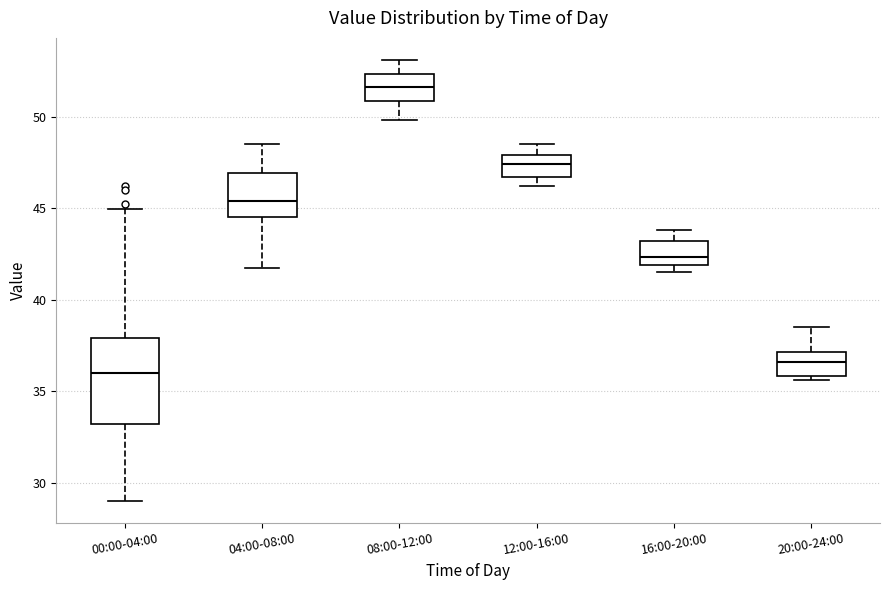

Reading left to right, read every box against the y-axis: the position of its median line, the range the box covers, and the ends of its whiskers. The values are not printed on the chart, so give them approximately, as read against the axis.

00:00-04:00: median 36.0, box 33.0 to 38.0, whiskers 29.0 to 45.0
04:00-08:00: median 45.5, box 44.5 to 47.0, whiskers 42.0 to 48.5
08:00-12:00: median 51.5, box 51.0 to 52.5, whiskers 50.0 to 53.0
12:00-16:00: median 47.5, box 46.5 to 48.0, whiskers 46.0 to 48.5
16:00-20:00: median 42.5, box 42.0 to 43.0, whiskers 41.5 to 44.0
20:00-24:00: median 36.5, box 36.0 to 37.0, whiskers 35.5 to 38.5